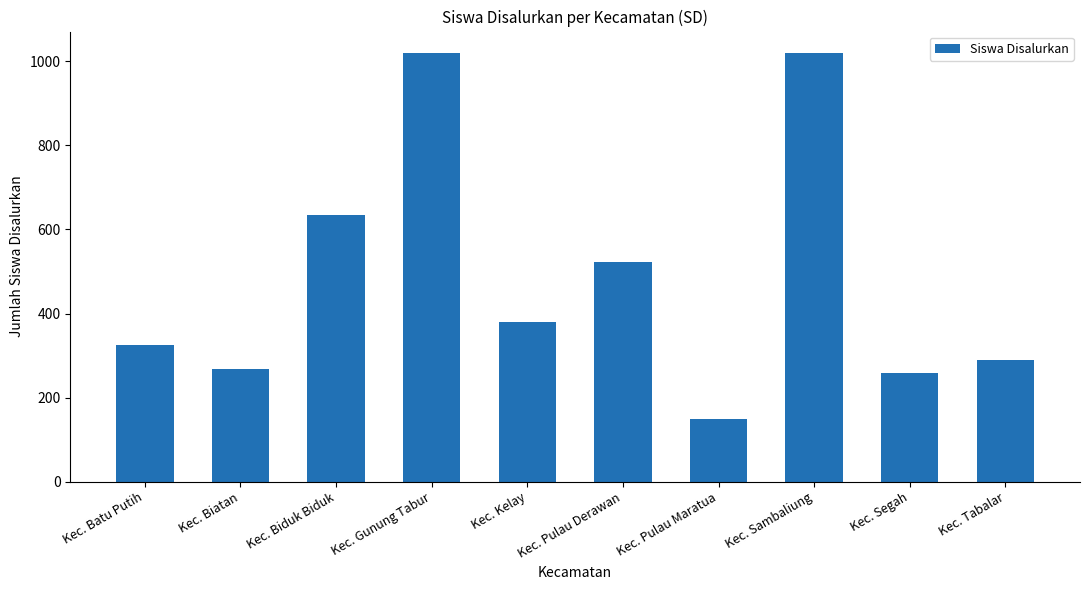

Which has a higher value, Kec. Tabalar or Kec. Biduk Biduk?

Kec. Biduk Biduk